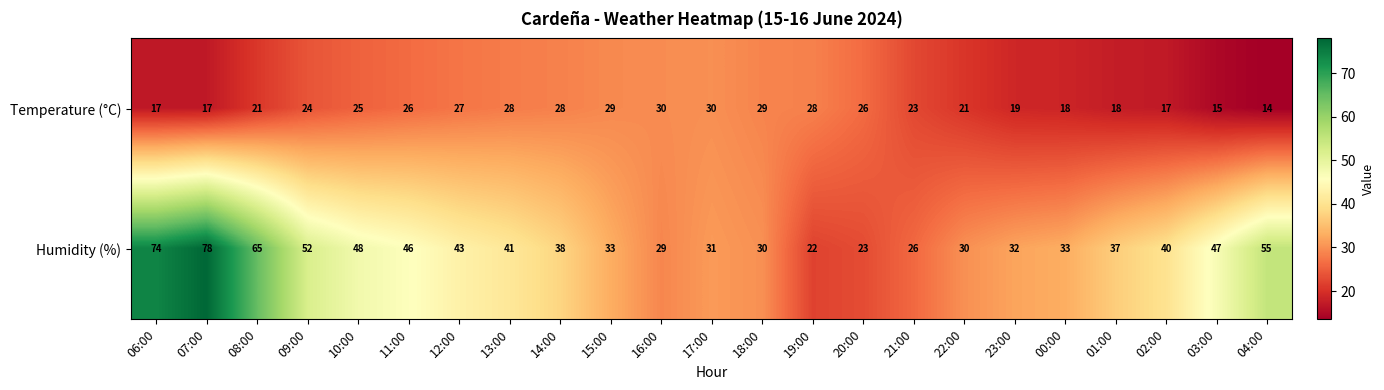

Which category has the highest value across all series?

07:00